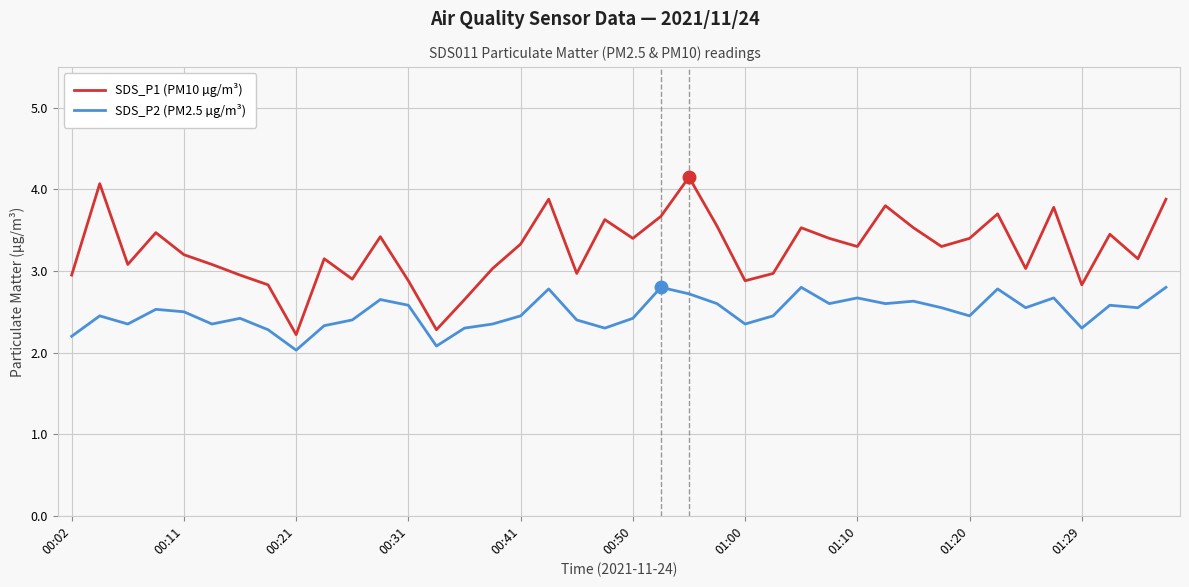

Which series has the widest spread of values?

SDS_P1 (PM10 µg/m³)